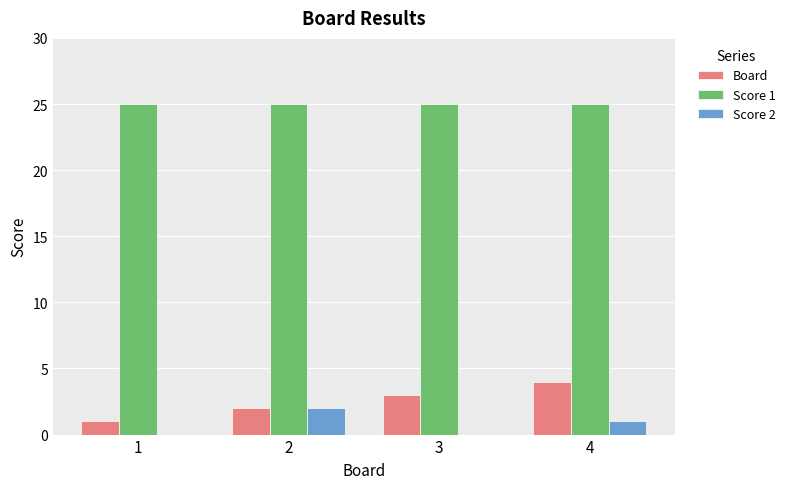

What is the sum of all Board values?

10